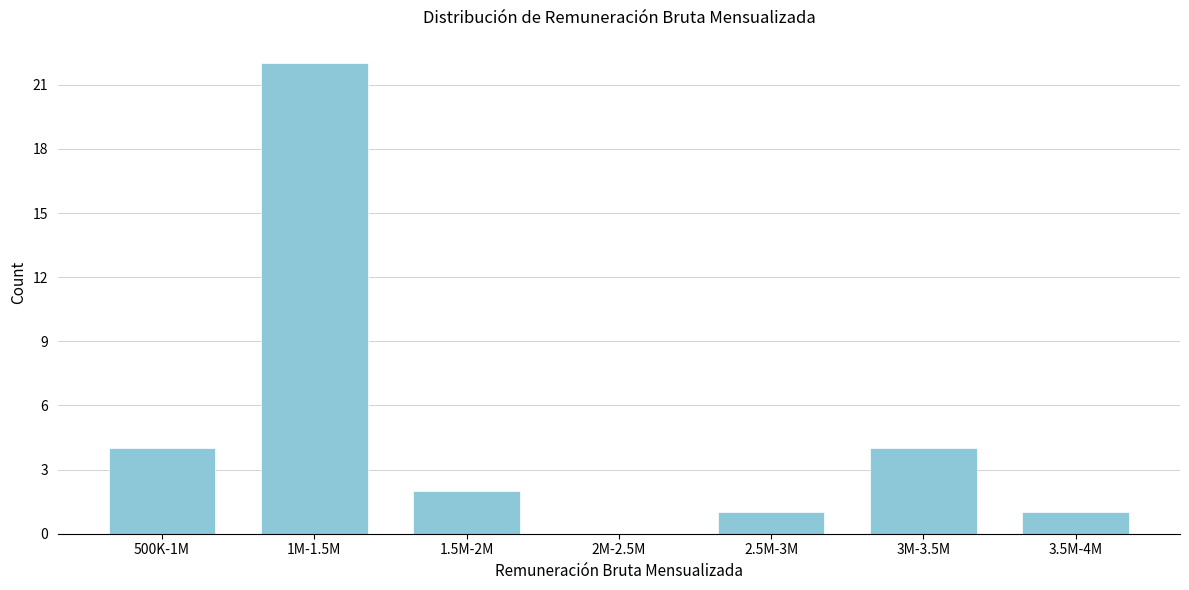

Reading left to right, list all the values displayed in this chart.

500K-1M=4	1M-1.5M=22	1.5M-2M=2	2M-2.5M=0	2.5M-3M=1	3M-3.5M=4	3.5M-4M=1